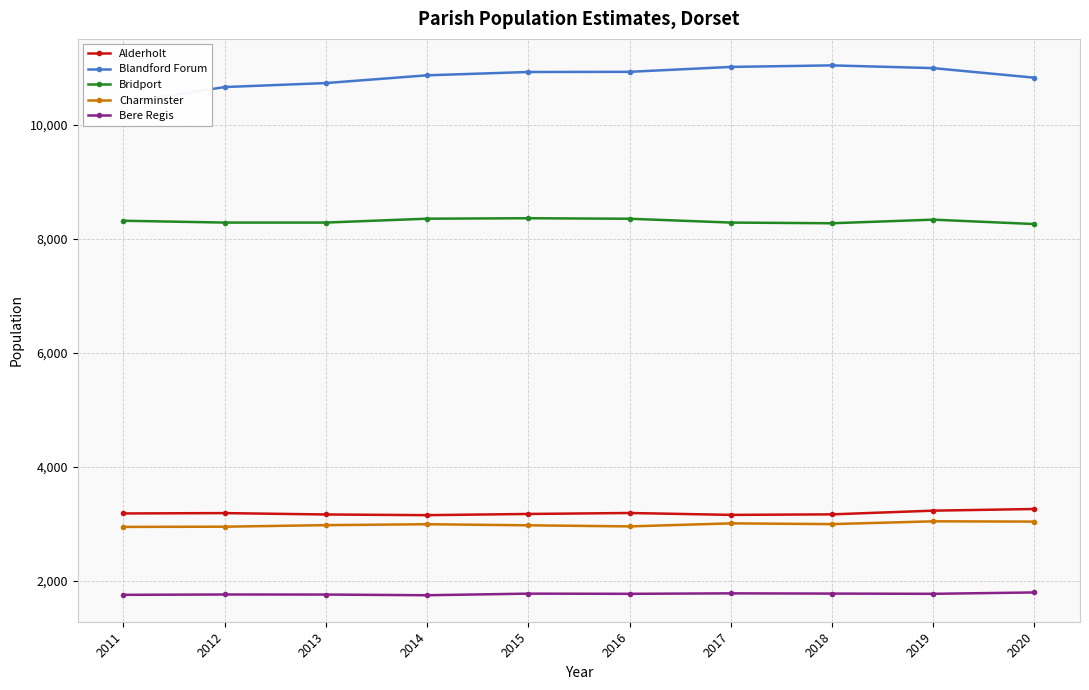

True or false: Bridport has more than 0 interior local peaks.

True